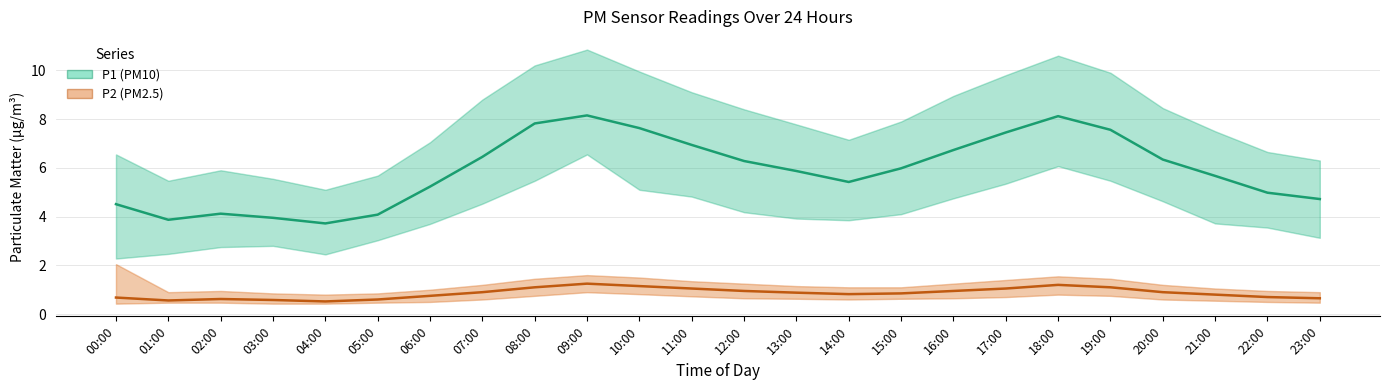

The value of P2 (PM2.5) at 12:00 is 0.9. True or false?

True